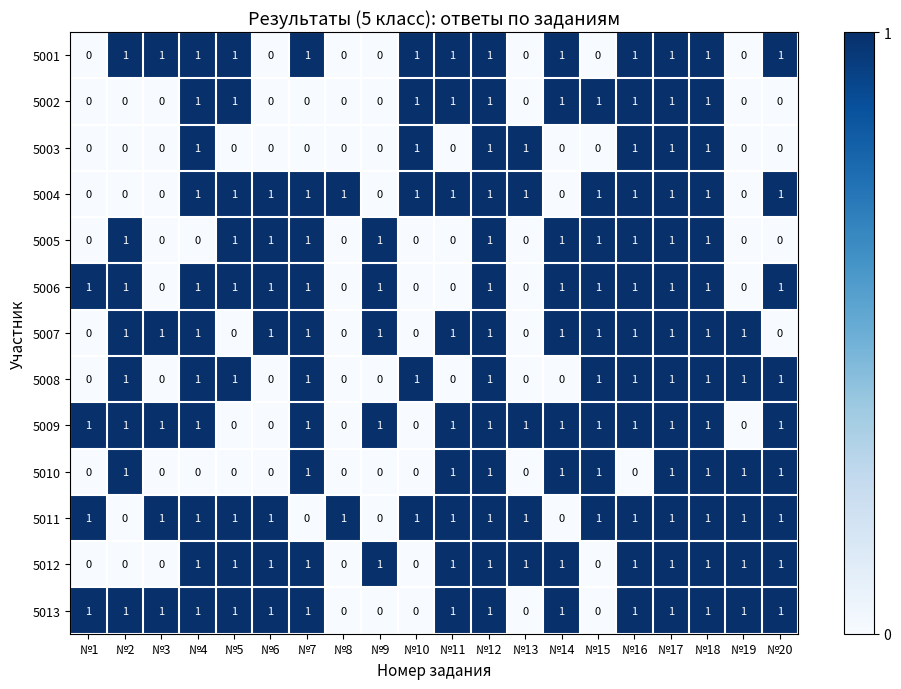

Count the 5002 values in the range 0 to 1.

20